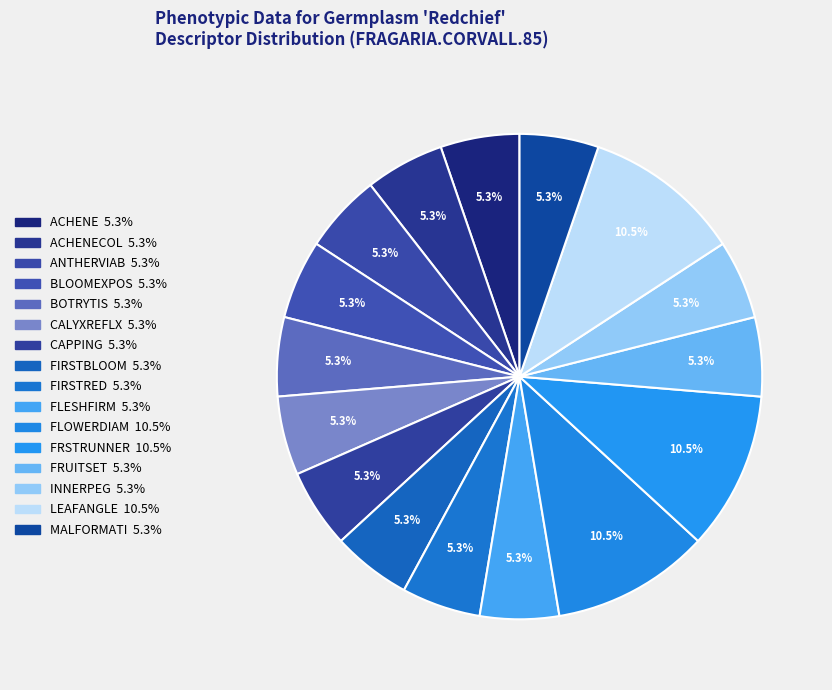

What is the smallest slice in the pie chart?

ANTHERVIAB